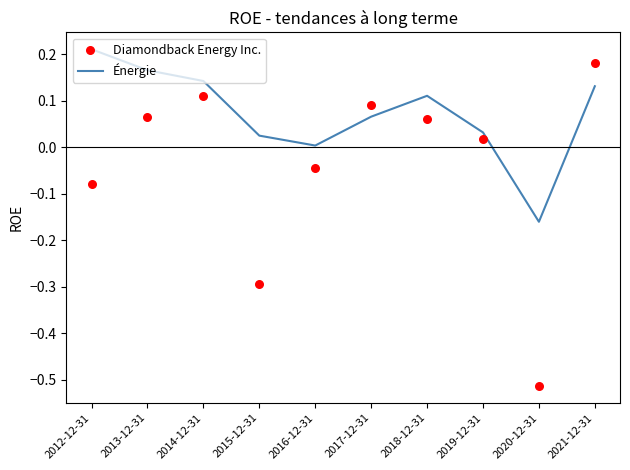

Which series reaches the minimum Y coordinate?

Diamondback Energy Inc.